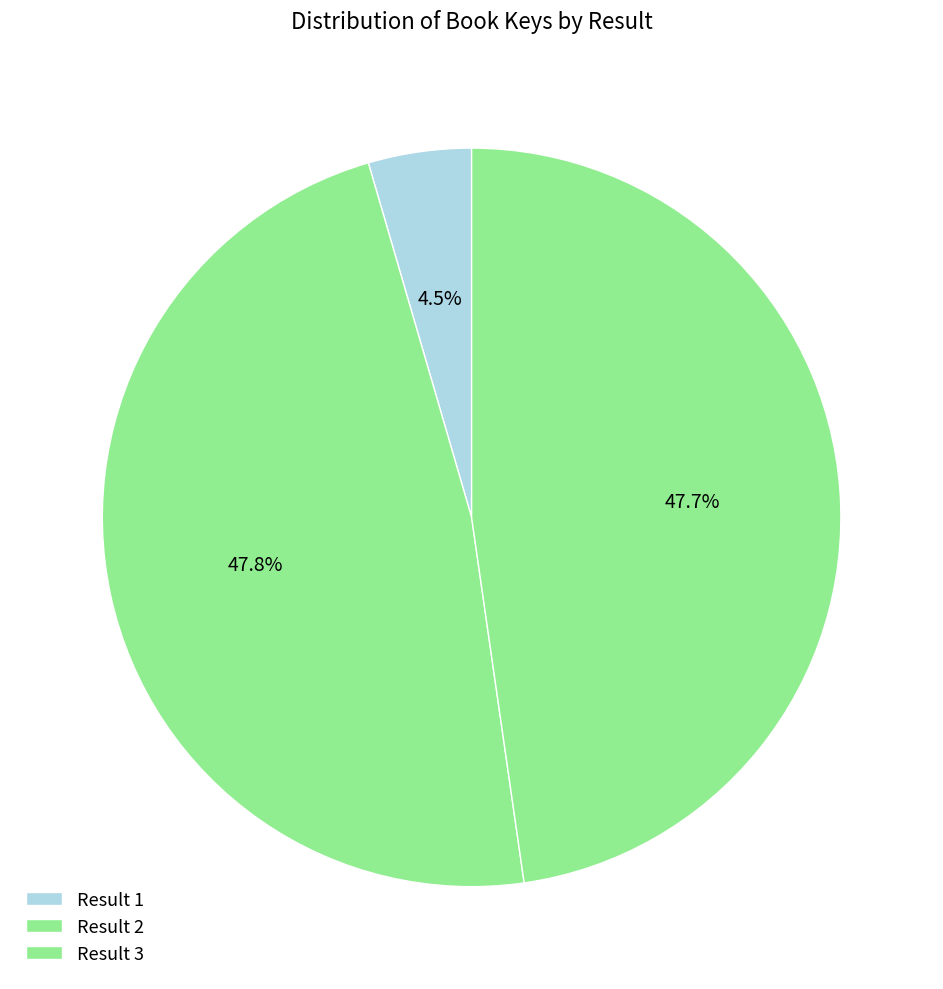

To the nearest percent, what is the average slice percentage?

33%